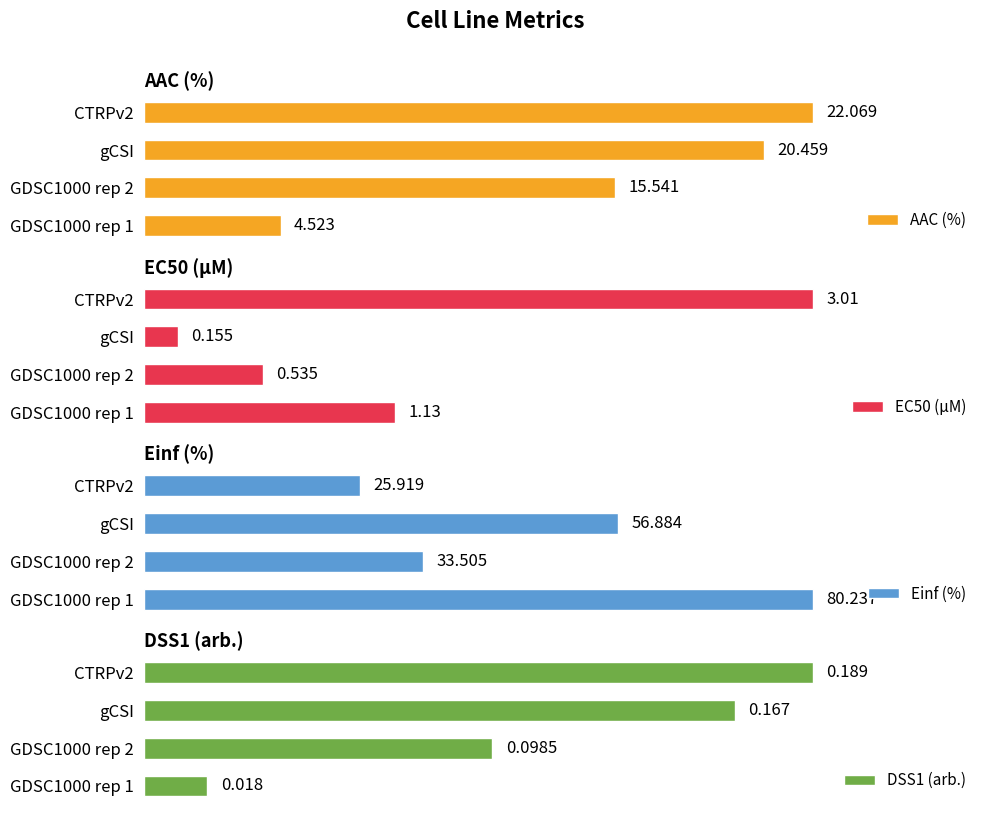

Which series has the largest range (max minus min)?

Einf (%)